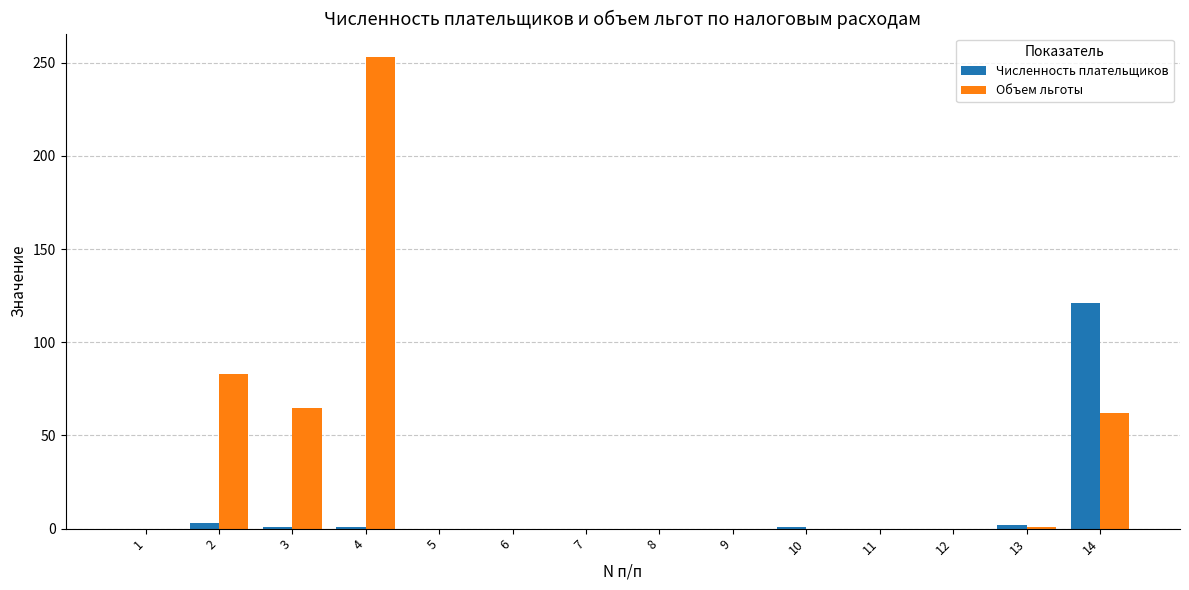

Is it true that Численность плательщиков equals 0 at 5?

True